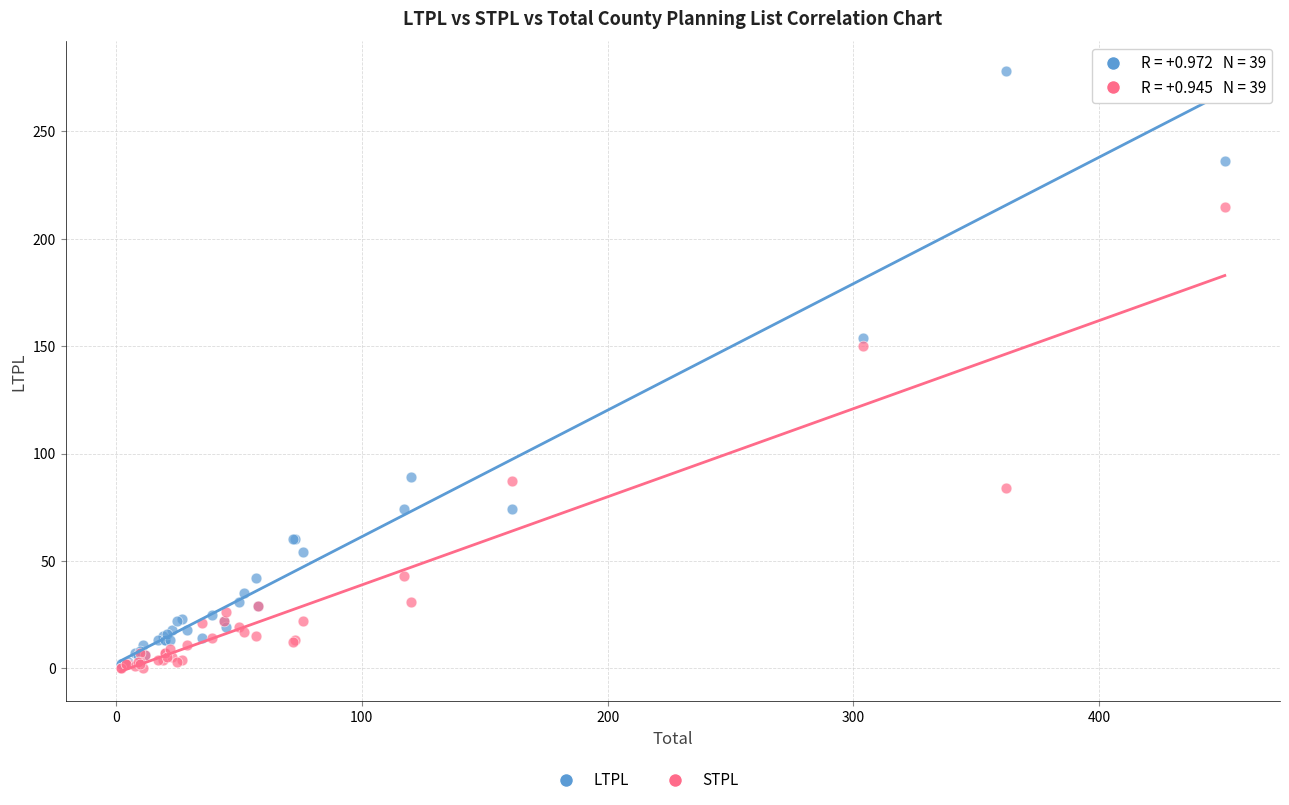

Across all series, what Y value is closest to 139?

150